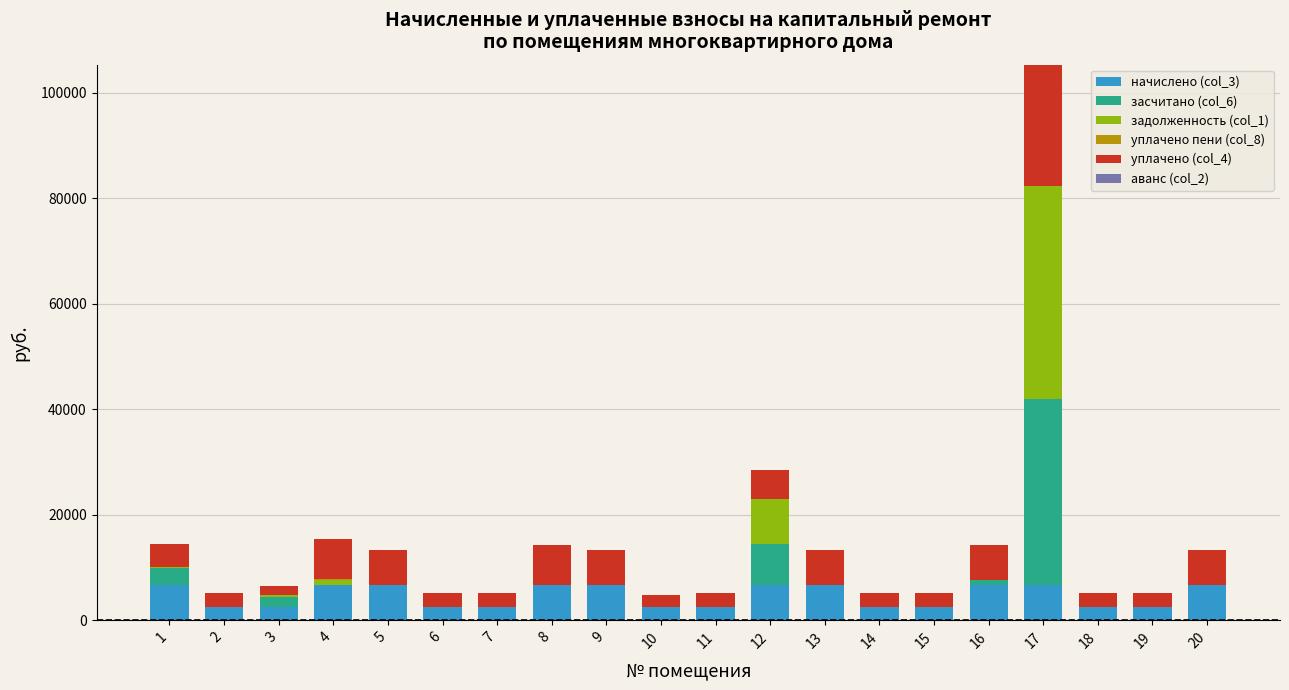

At which category is the sum across all series the highest?

17